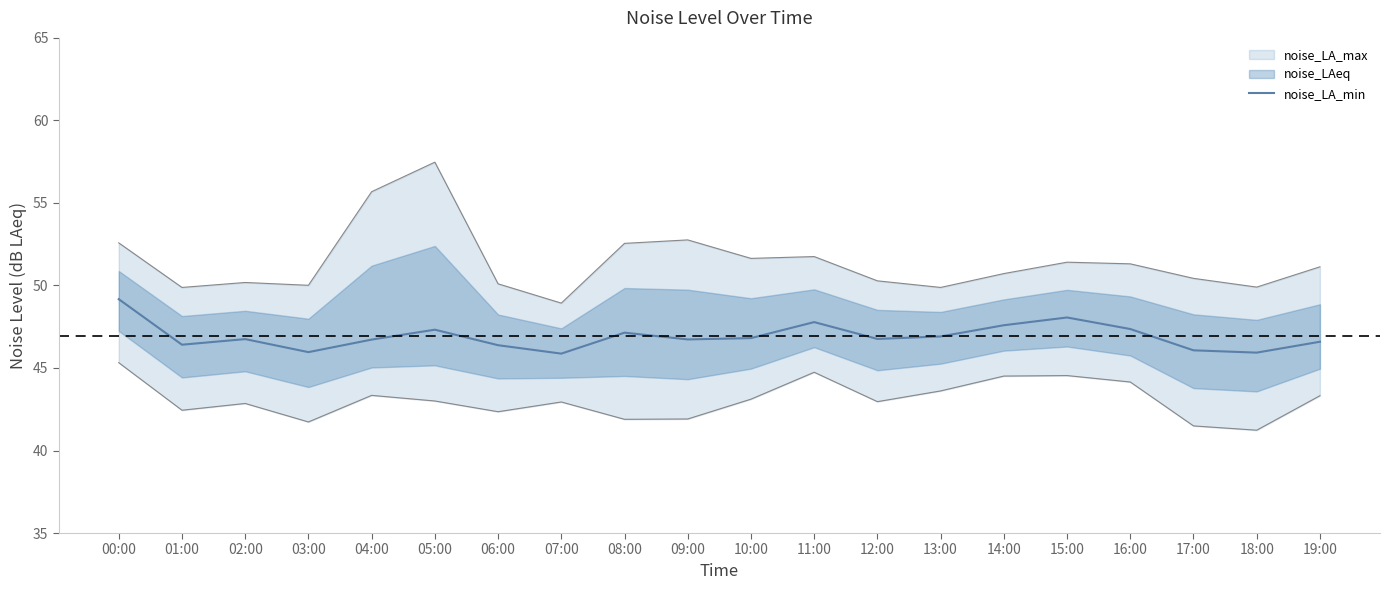

The value at 10:00 is 80.1. True or false?

False